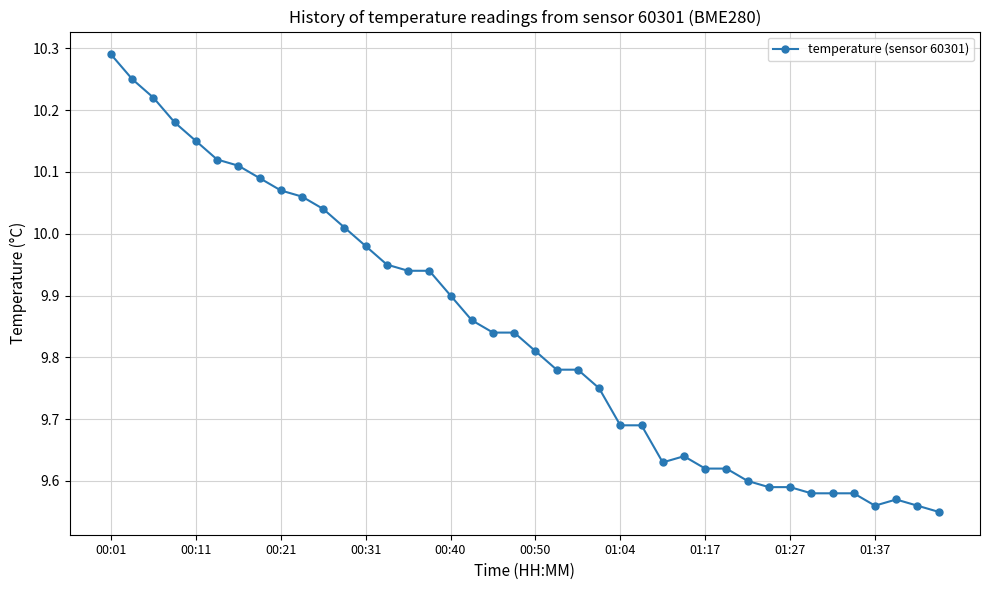

True or false: the data has more than 1 interior local peaks.

True